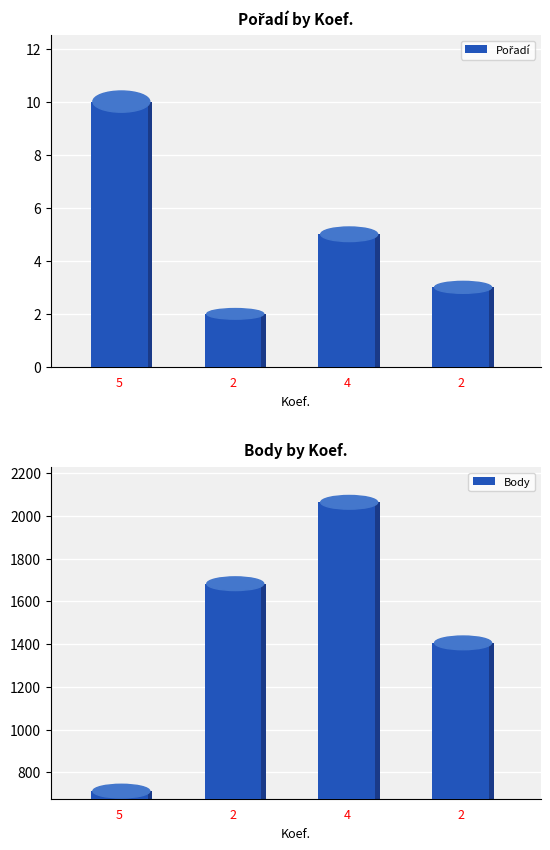

What is the sum of the Pořadí values at 5 and 2?

13